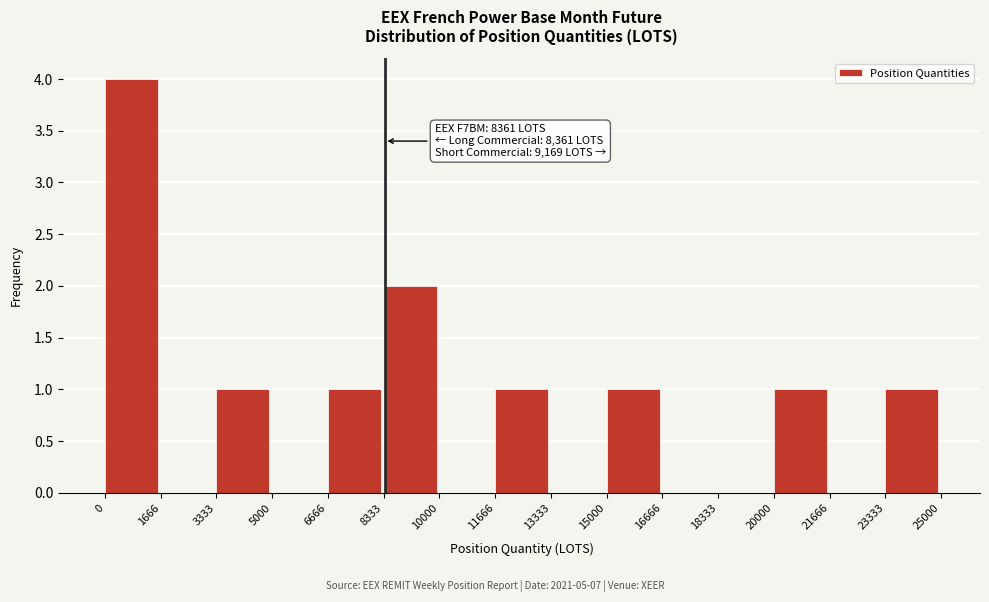

Over which range of the x-axis is the bar tallest?

0 to 1666